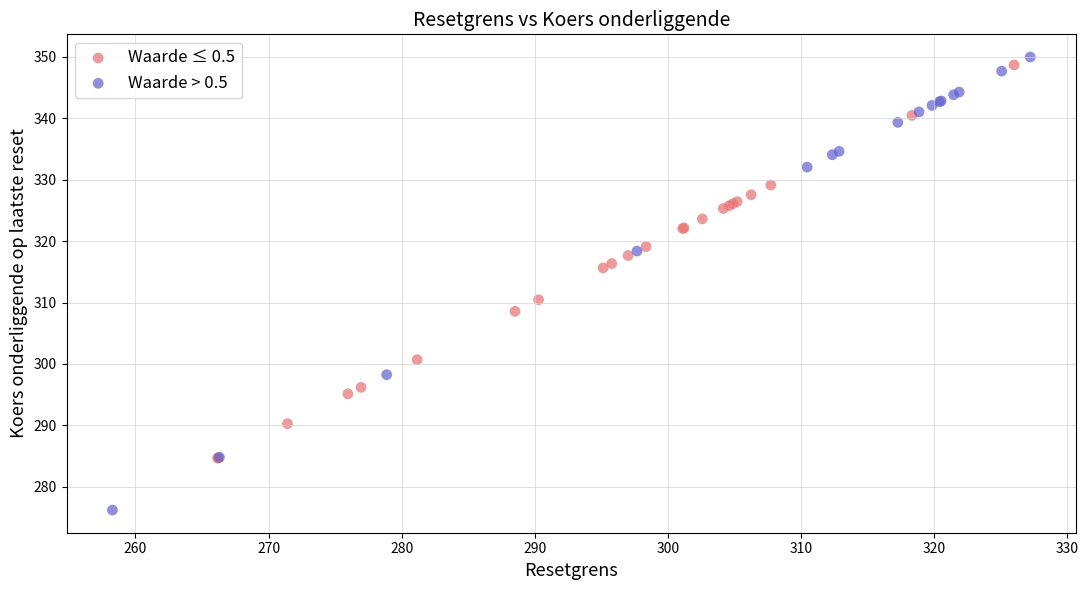

Which series contains the highest Y value?

Waarde > 0.5